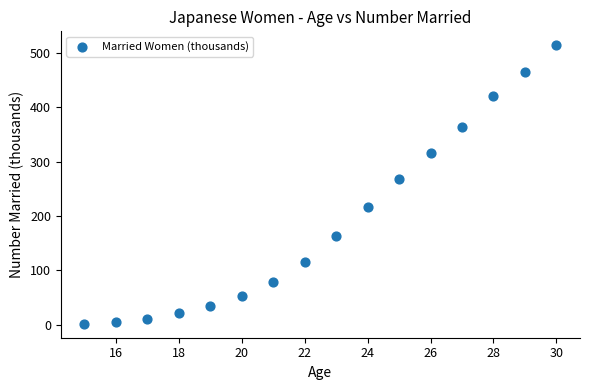

What is the range of X values (max minus min)?

15.0